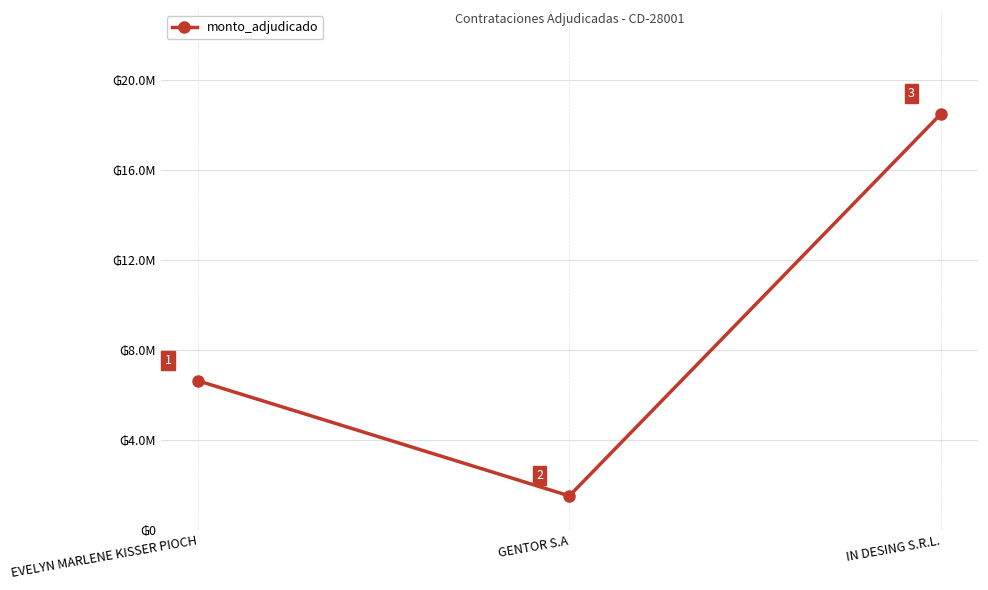

What is the label of the 3rd point from the right?

EVELYN MARLENE KISSER PIOCH